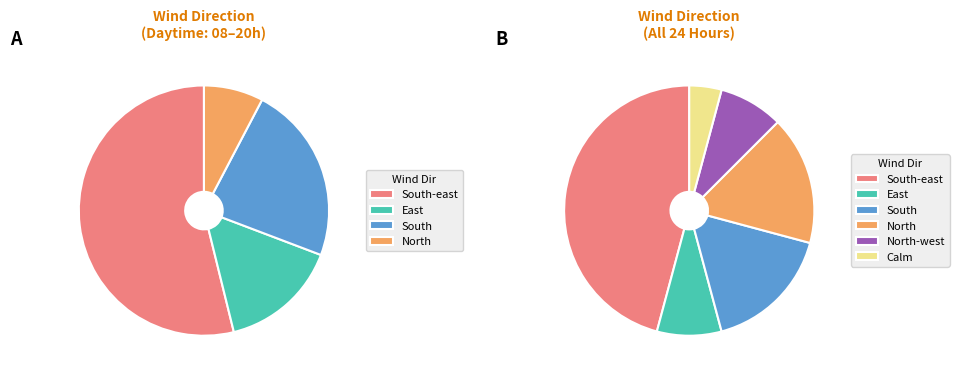

Does West represent more than half of the total?

No